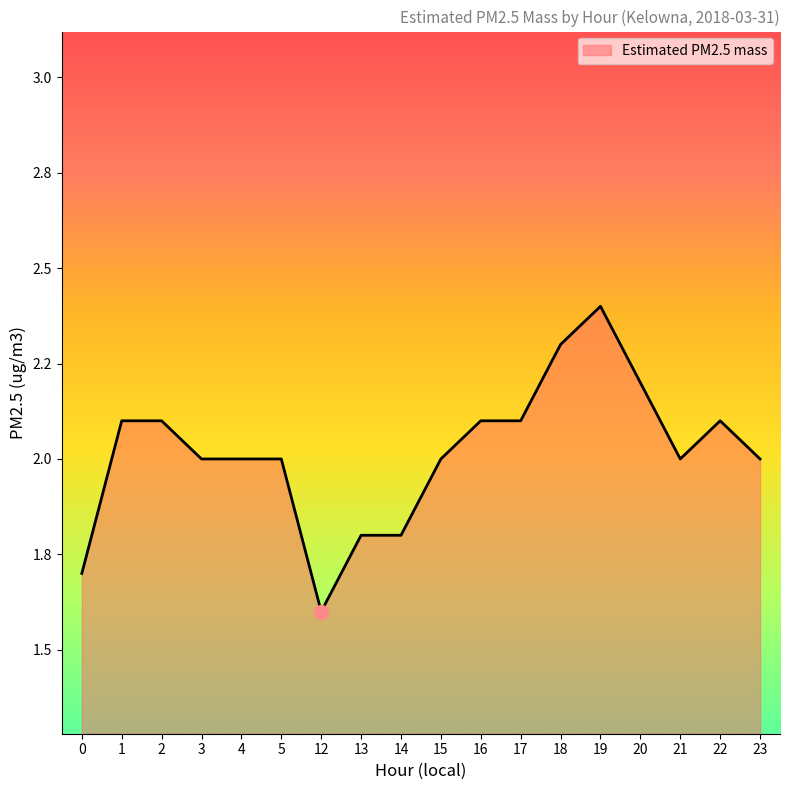

True or false: the data shows 2.0 at 15.

True